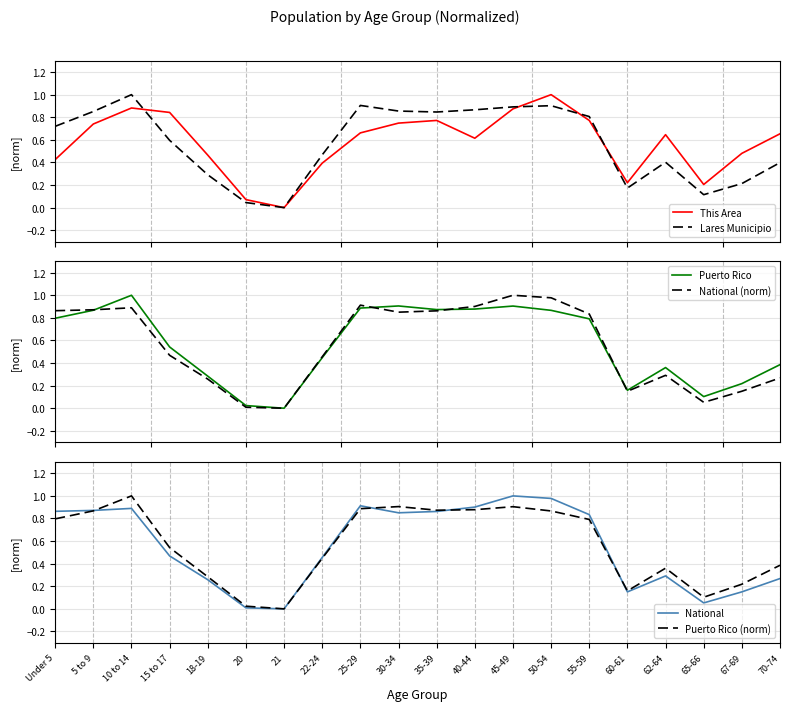

How many lines are shown in the chart?

6